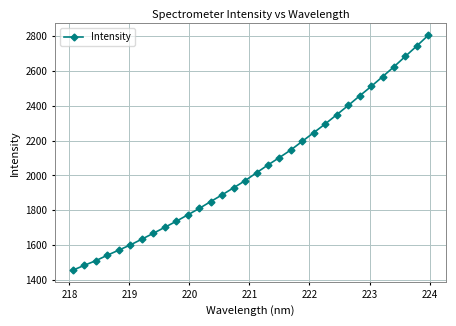

What is the value of the 9th point from the left?

1701.6